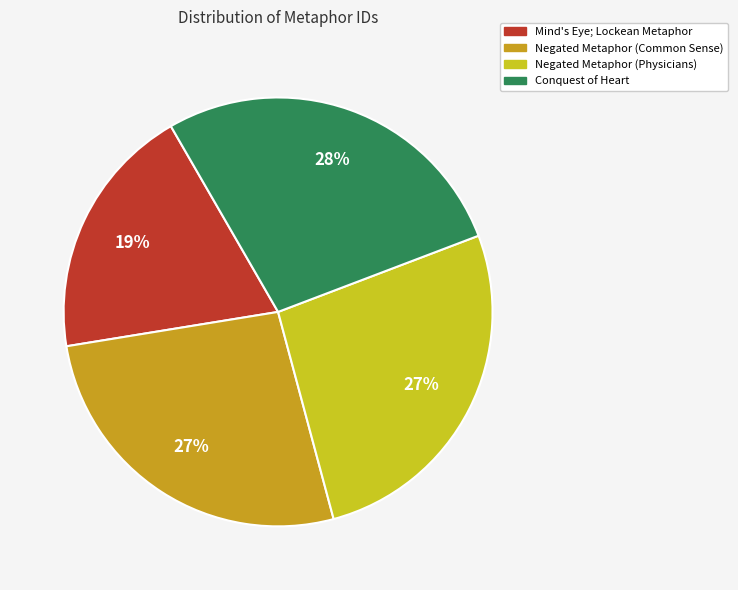

To the nearest percent, what is the combined percentage of Mind's Eye; Lockean Metaphor and Negated Metaphor (Common Sense)?

46%